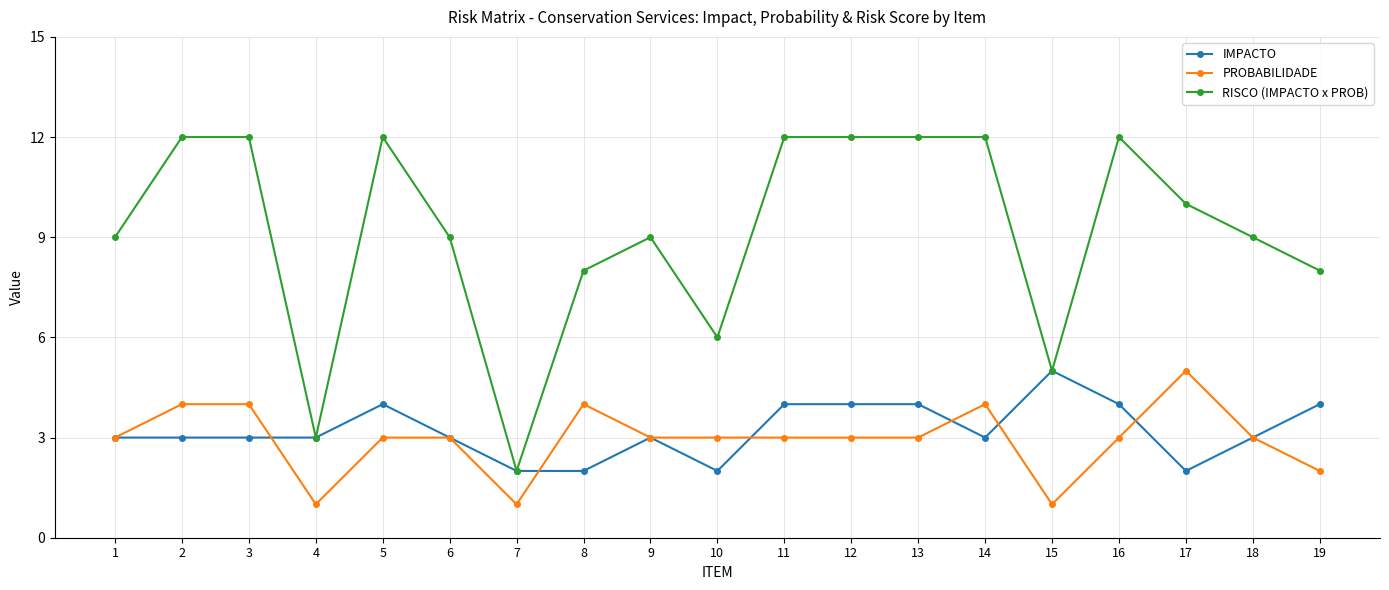

What is the maximum value for IMPACTO?

5